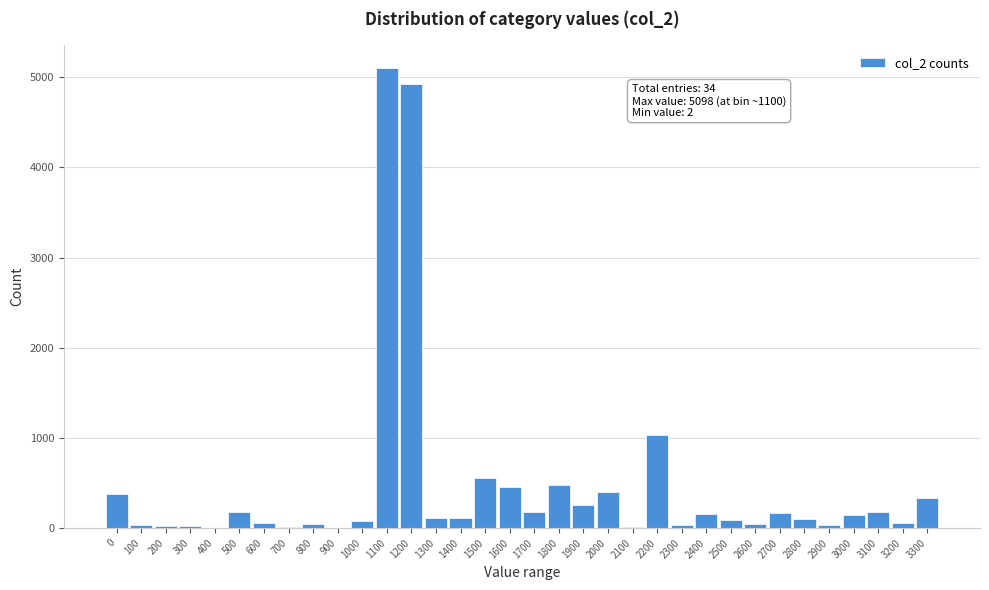

Which label corresponds to the largest value in the chart?

1100